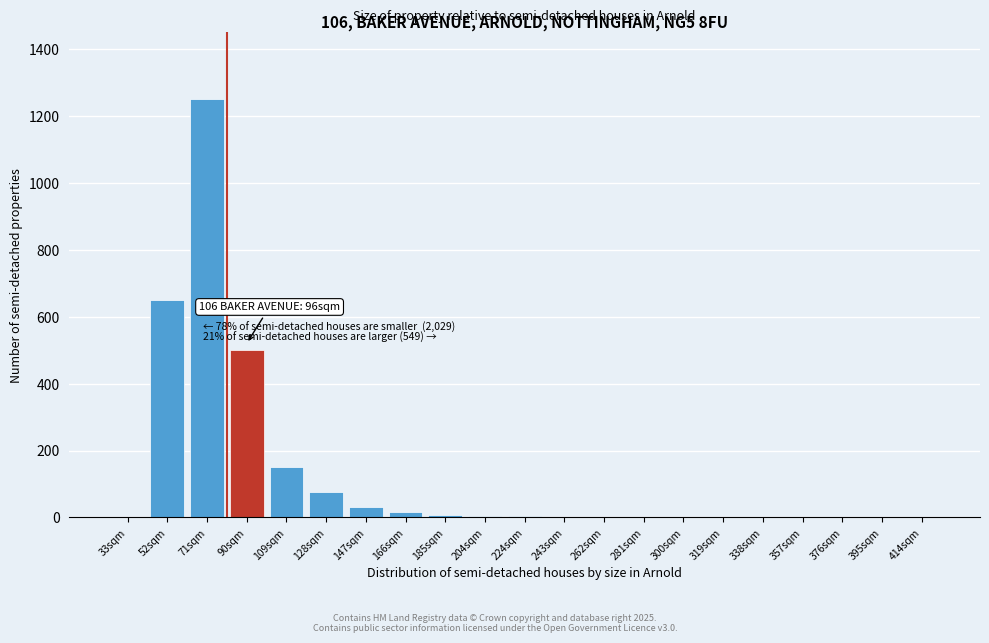

At which label is the value closest to 625?

52sqm